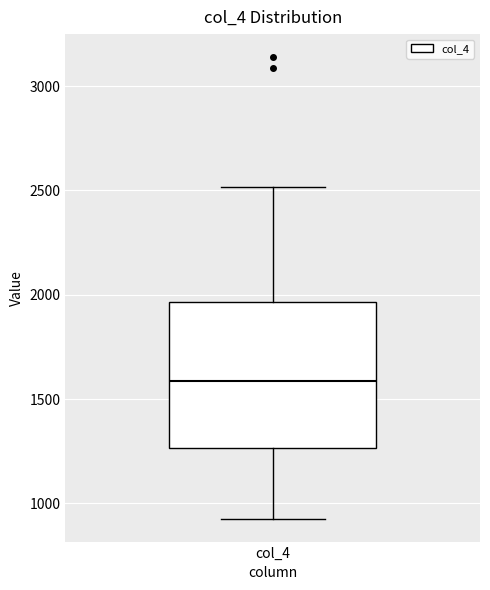

Where is the upper edge of the box for col_4 on the y-axis? The values are not printed on the chart, so give them approximately, as read against the axis.

1950